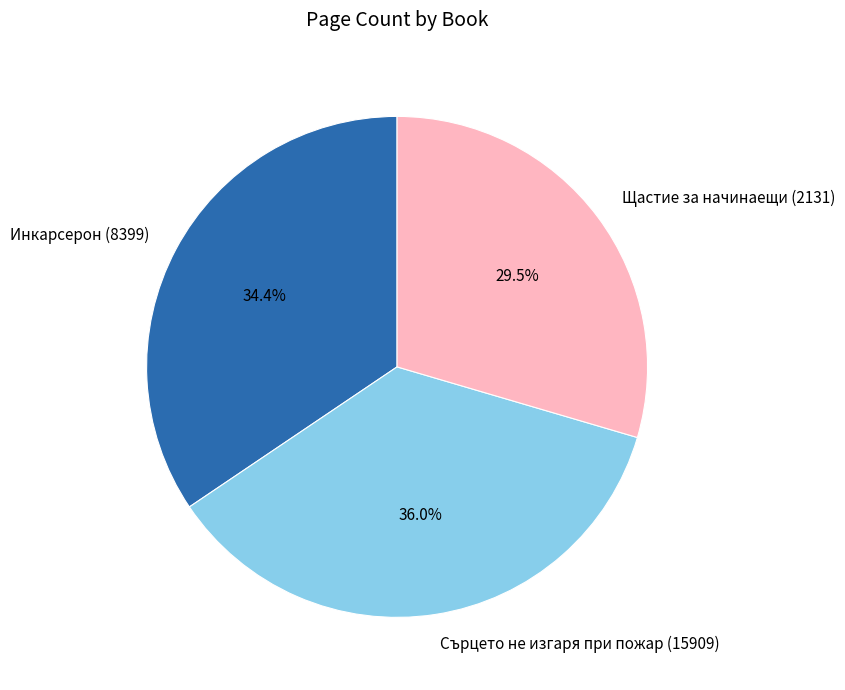

Rank the categories by value from lowest to highest.

Щастие за начинаещи (2131), Инкарсерон (8399), Сърцето не изгаря при пожар (15909)